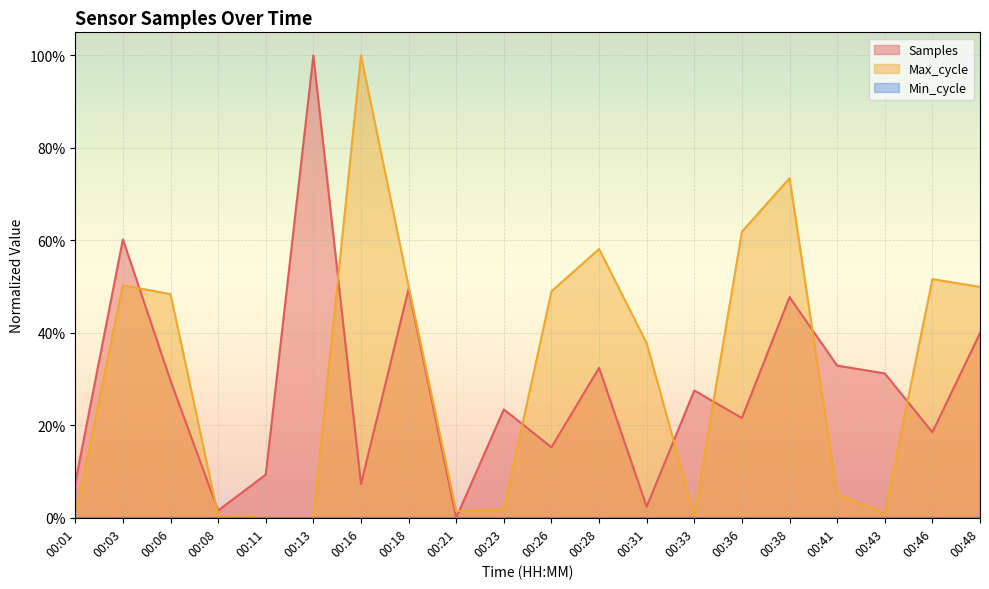

The Samples series shows 0.2 at 00:33. True or false?

False